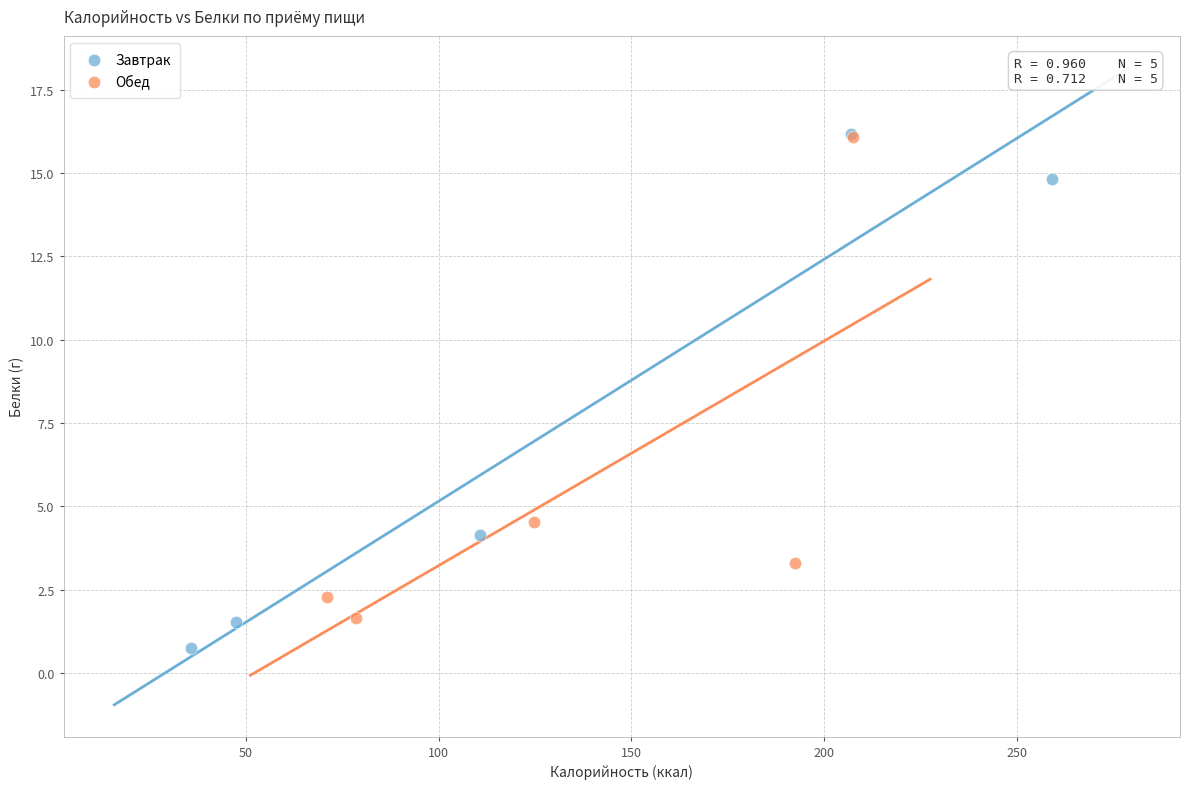

Which series contains the lowest Y value?

Завтрак